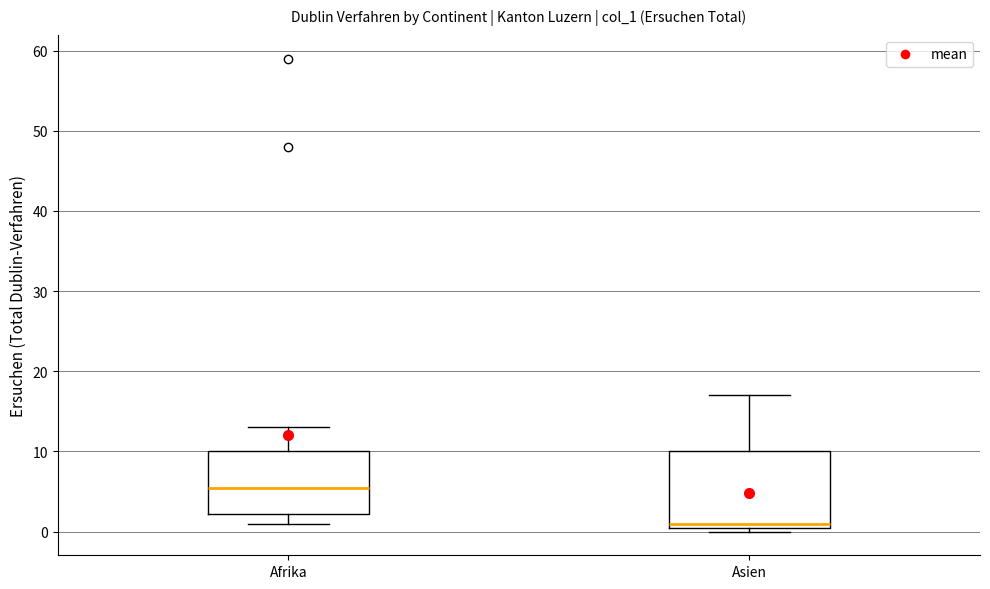

Reading left to right, read every box against the y-axis: the position of its median line, the range the box covers, and the ends of its whiskers. The values are not printed on the chart, so give them approximately, as read against the axis.

Afrika: median 6, box 2 to 10, whiskers 1 to 13
Asien: median 1 (just above the box's lower edge), box 1 to 10, whiskers 0 to 17